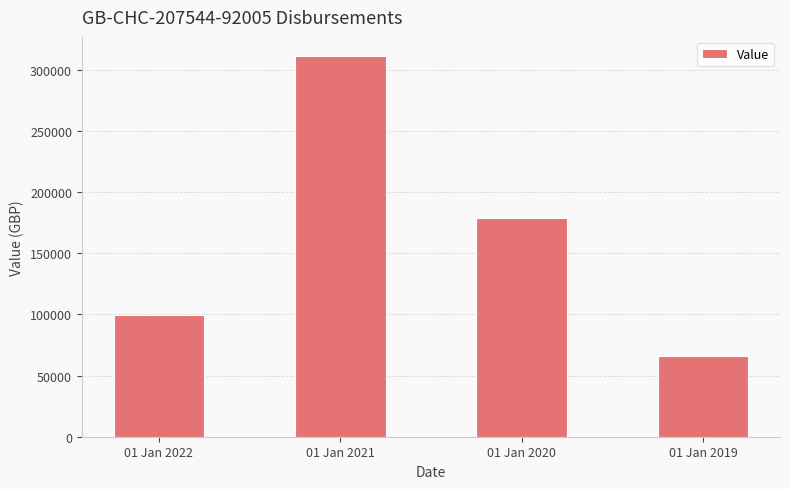

The value at 01 Jan 2020 is 178603. True or false?

True